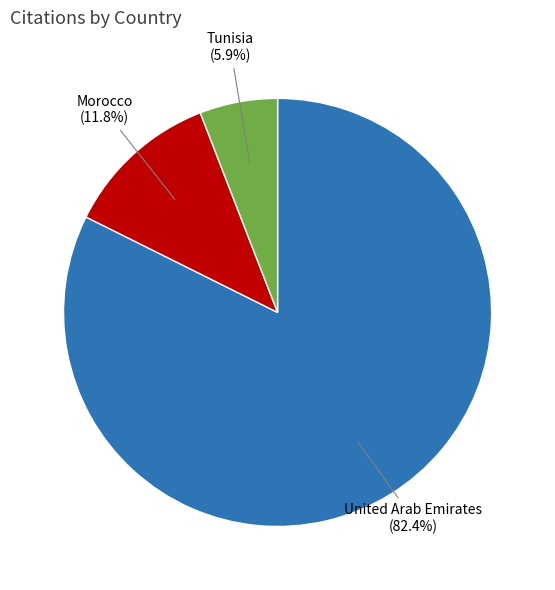

What percentage is the Morocco slice, to the nearest percent?

12%